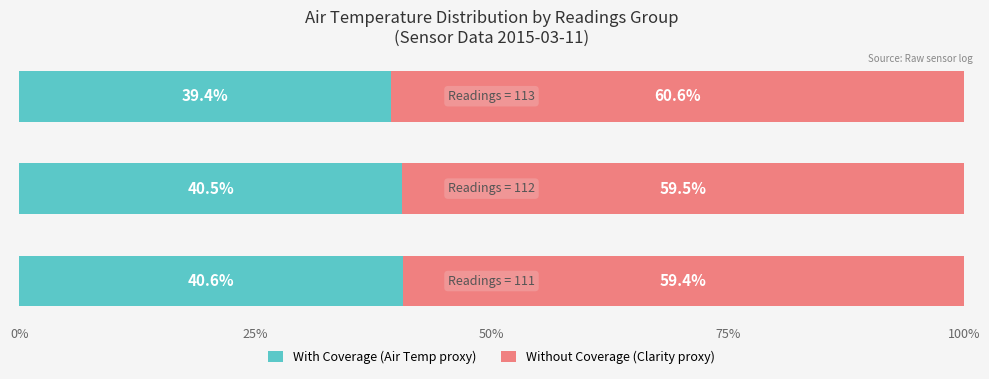

True or false: Without Coverage has a value of 28.8 at 50%.

False